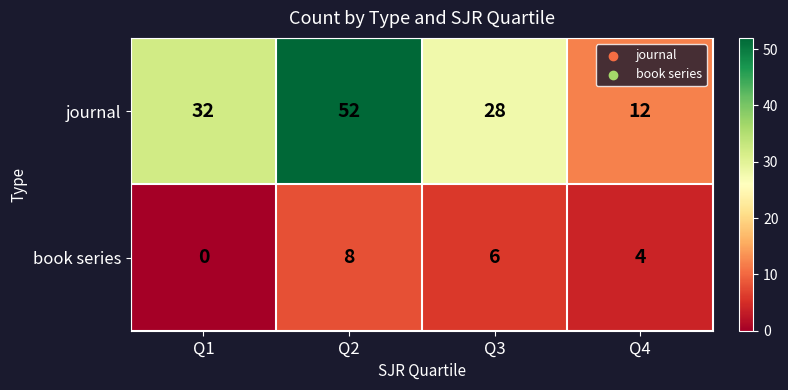

What is the difference between the journal values at Q2 and Q4?

40